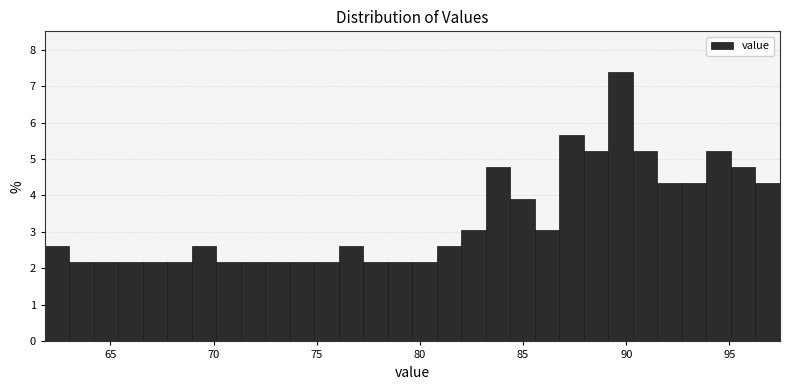

Around what value on the x-axis is the tallest bar? Give the approximate position of its centre, as read against the axis.

89.5